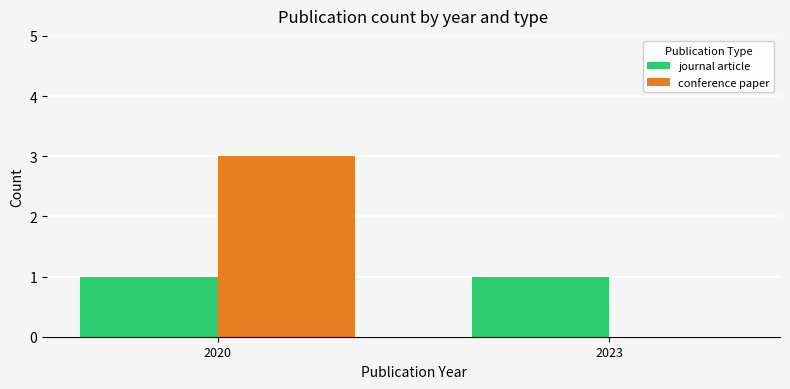

Which series has the largest total across all categories?

conference paper